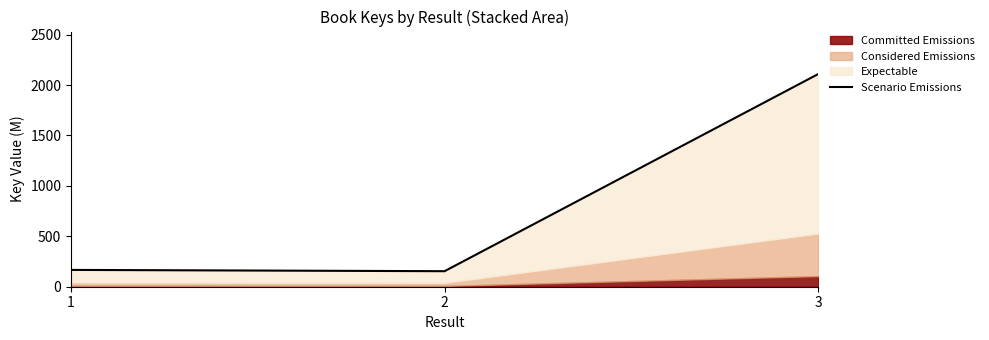

How many lines are shown in the chart?

1